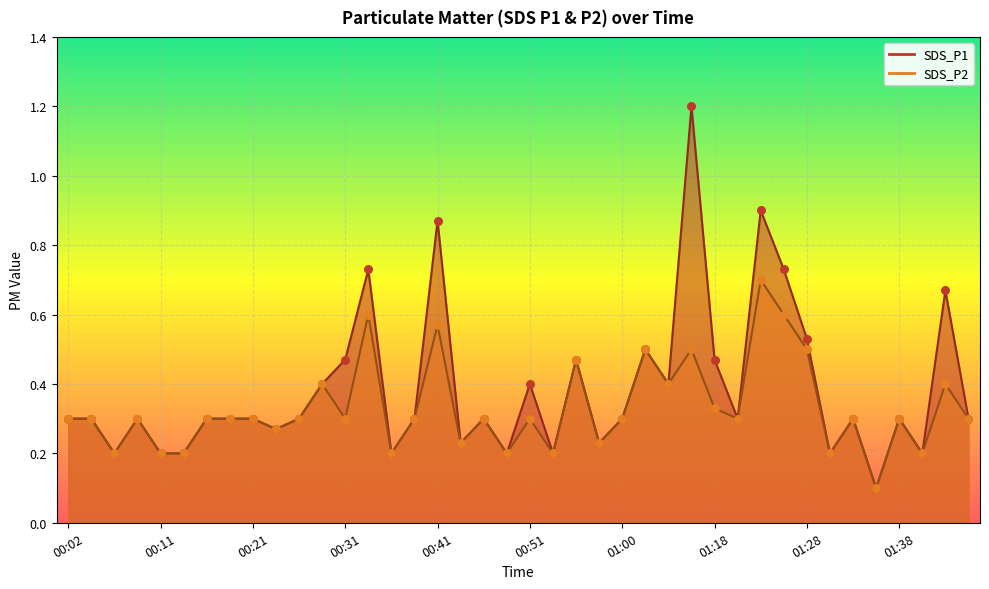

What is the total value across all series at 00:58?

0.5